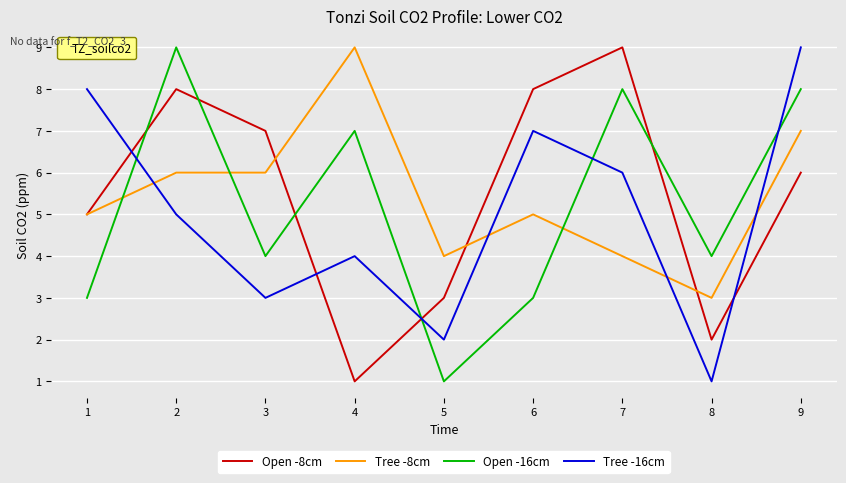

True or false: Tree -8cm and Open -8cm intersect in this chart.

True